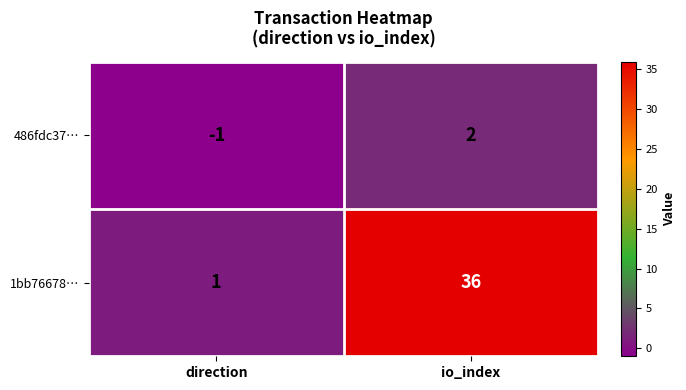

Reading left to right, list all the values displayed in this chart.

486fdc37…: direction=-1	io_index=2
1bb76678…: direction=1	io_index=36